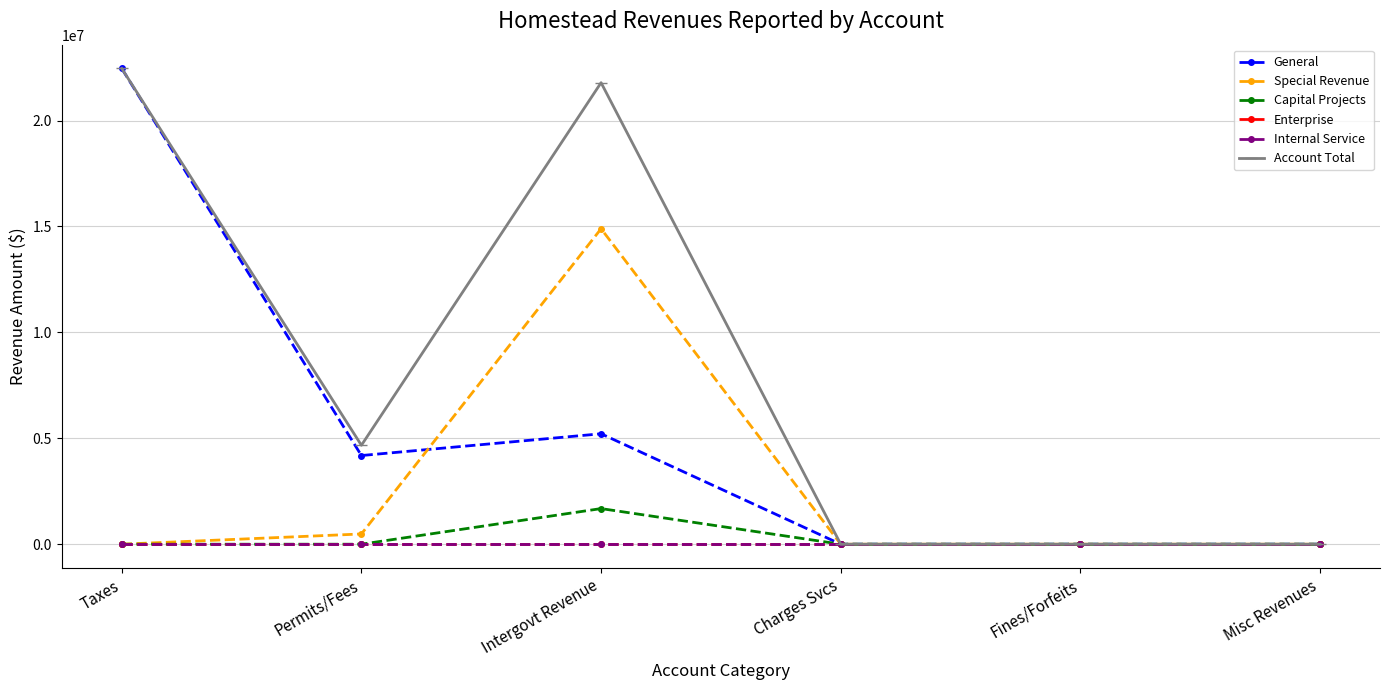

What is the difference between the second highest and minimum values in the Special Revenue series?

484019